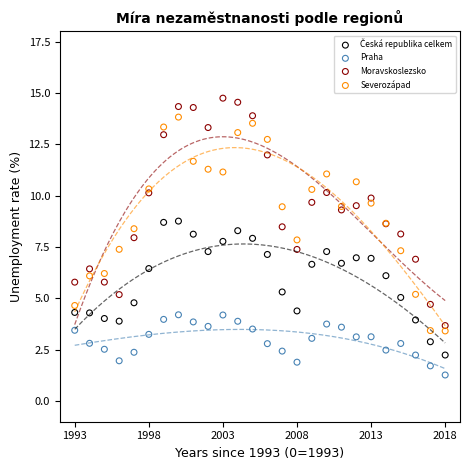

Which series contains the lowest Y value?

Praha